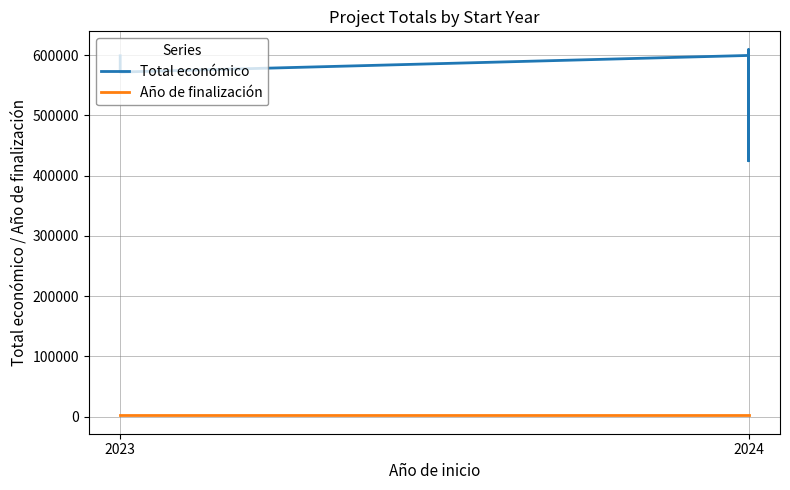

What is the difference between the maximum and second lowest values in the Total económico series?

59095